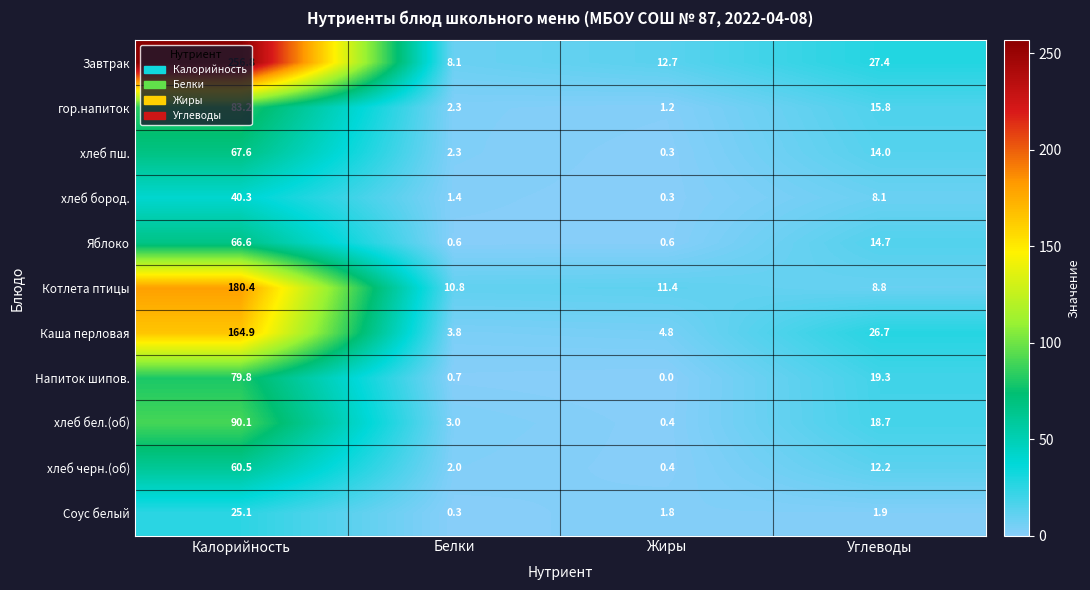

Count the number of data series in this chart.

11